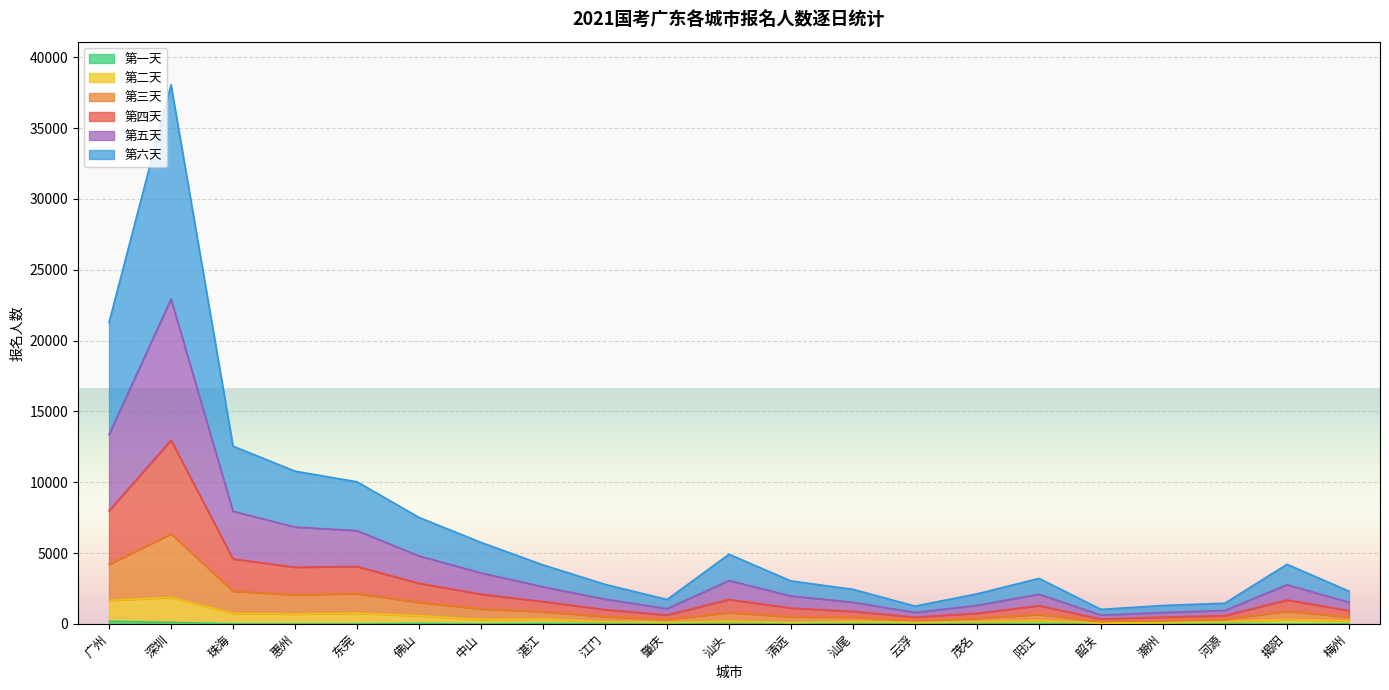

True or false: 第五天 and 第一天 intersect in this chart.

False